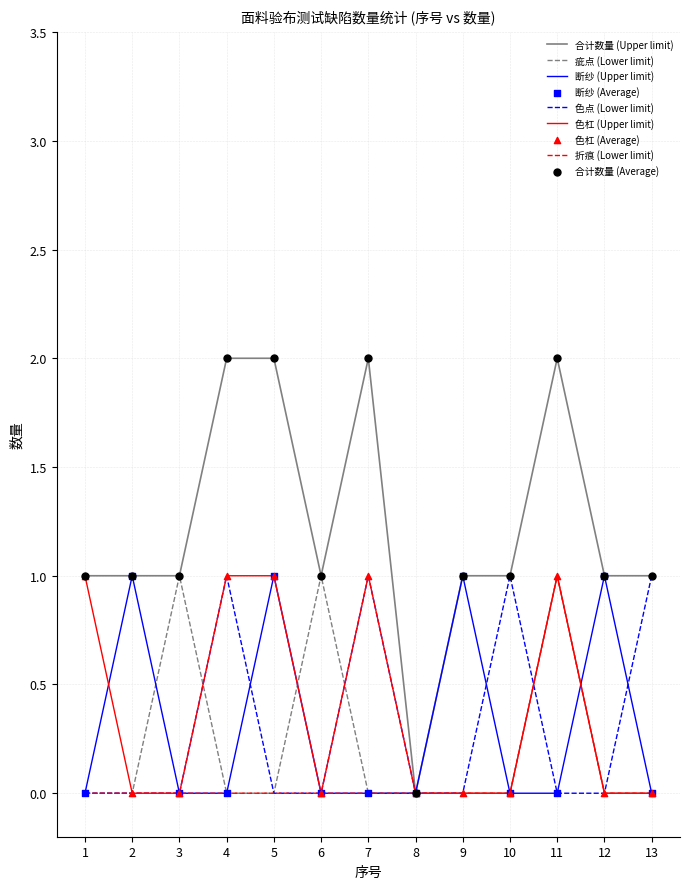

What is the total value across all series at 12?

2